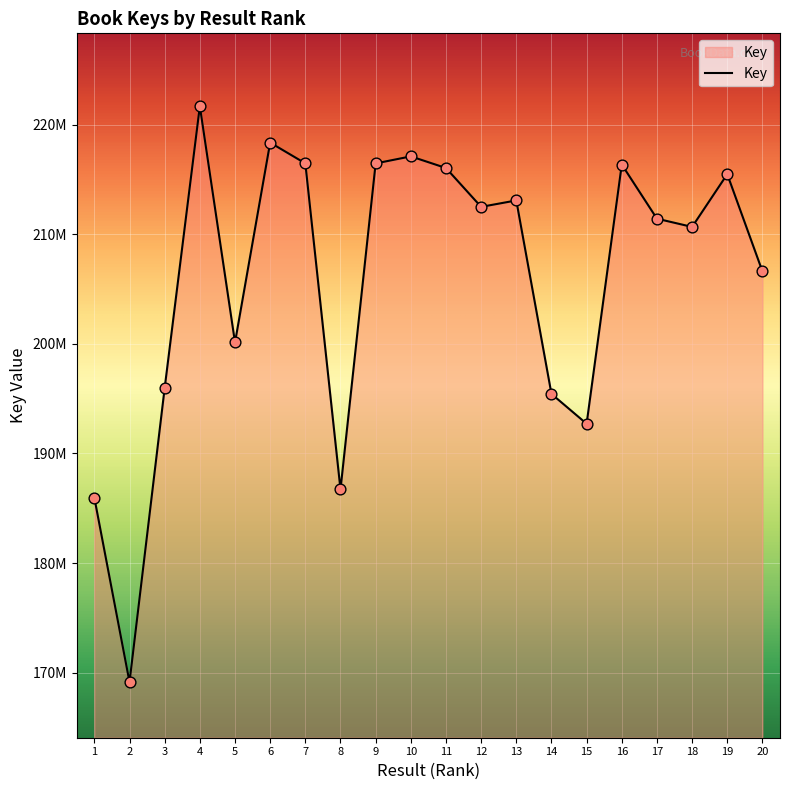

What is the ratio of the value at 7 to the value at 11?

1.0